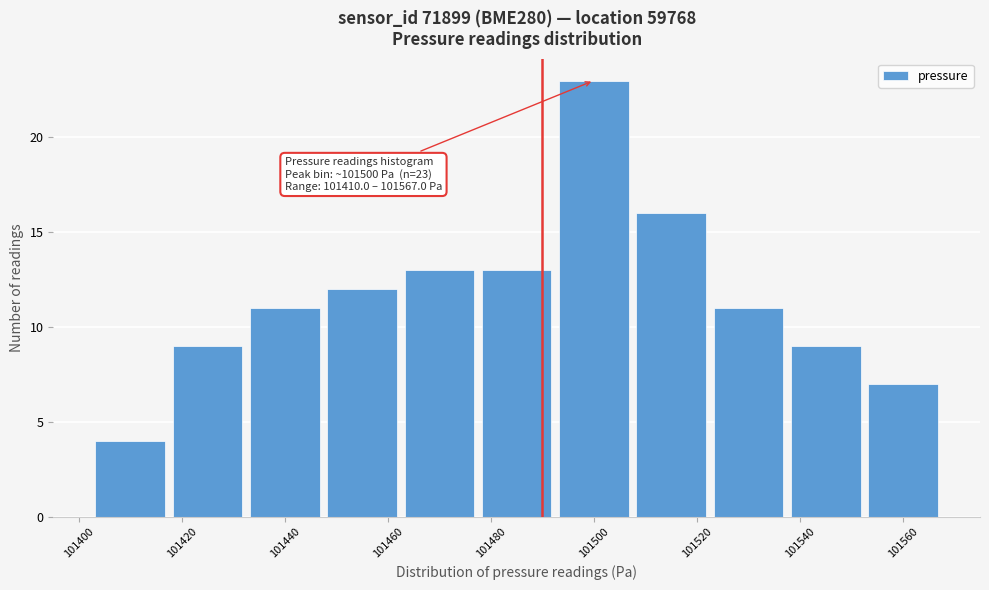

Which range on the x-axis has the tallest bar?

101492.5 to 101507.5